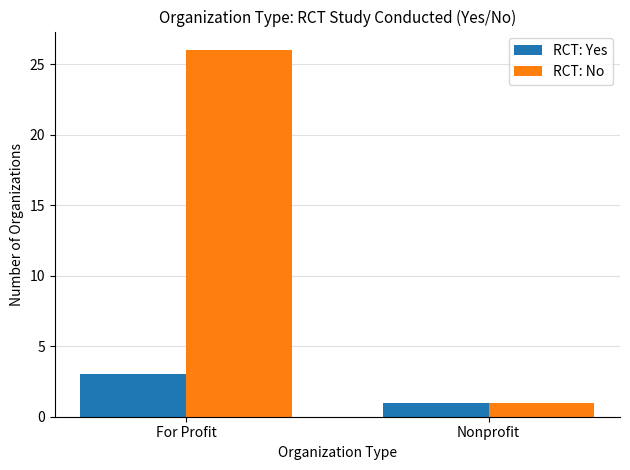

At which category is the sum across all series the highest?

For Profit